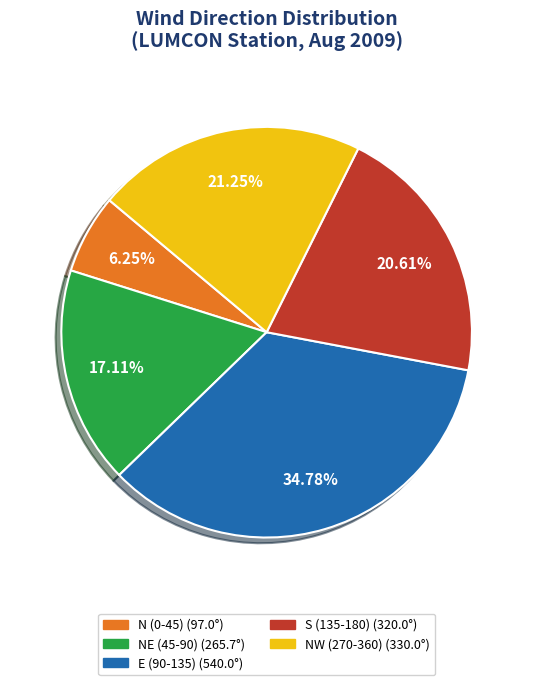

Does any single category account for the majority?

No